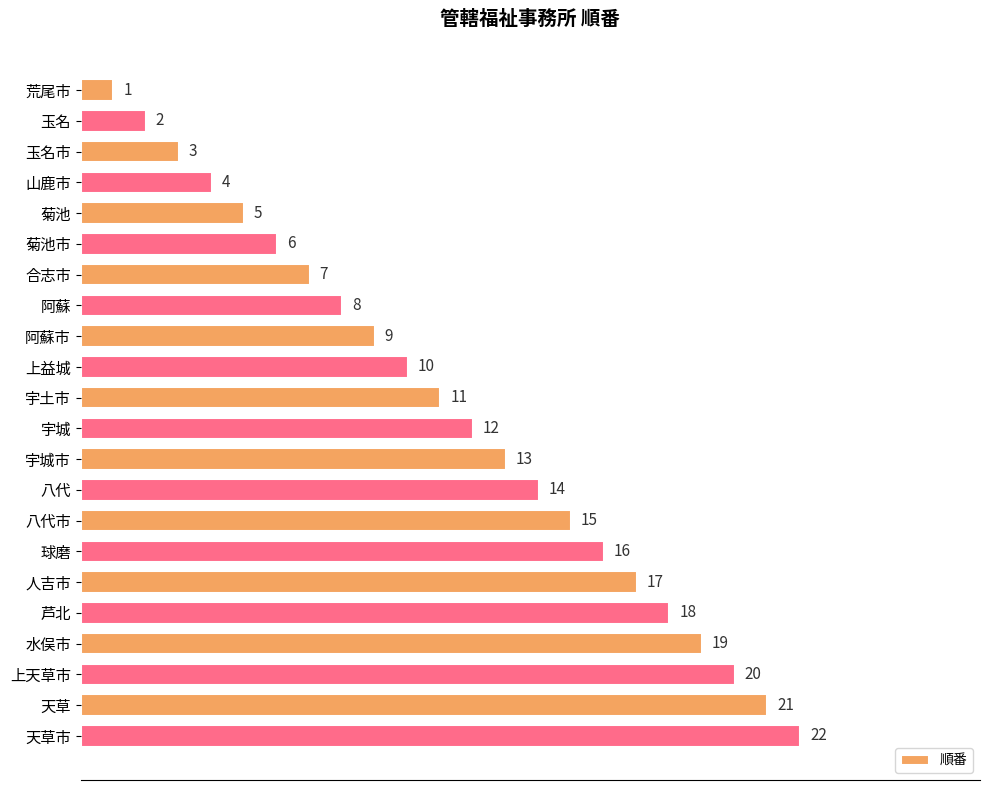

True or false: the data shows 1 at 玉名.

False